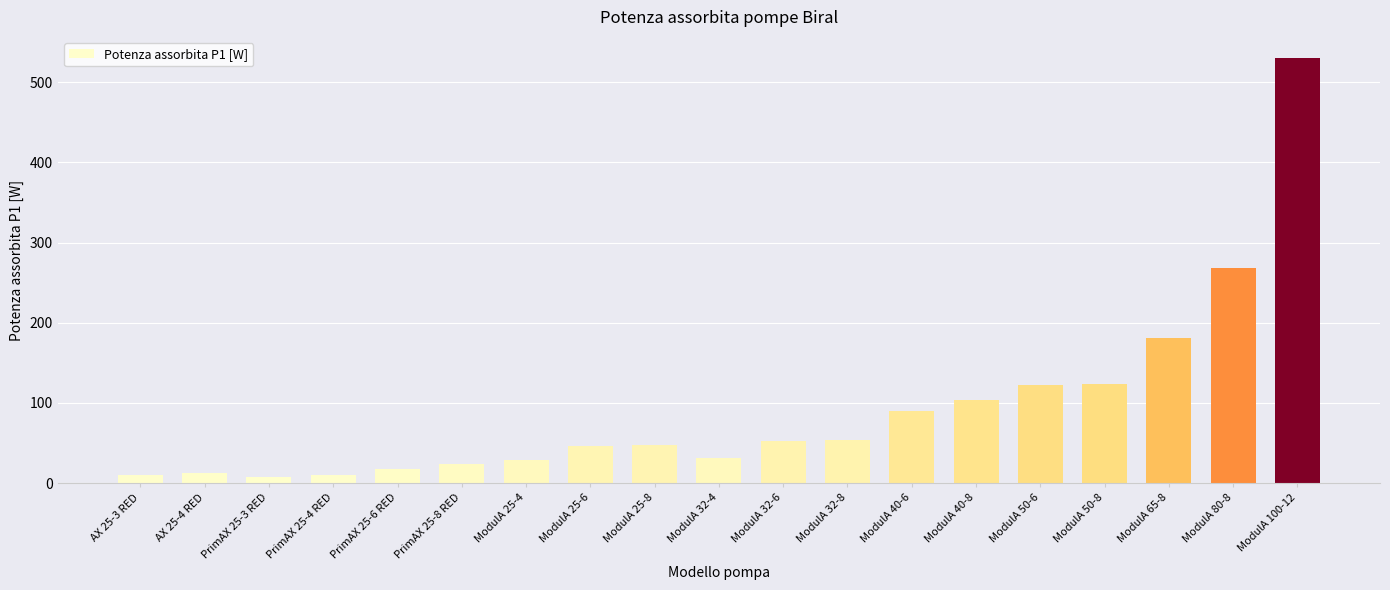

Which label corresponds to the largest value in the chart?

ModulA 100-12